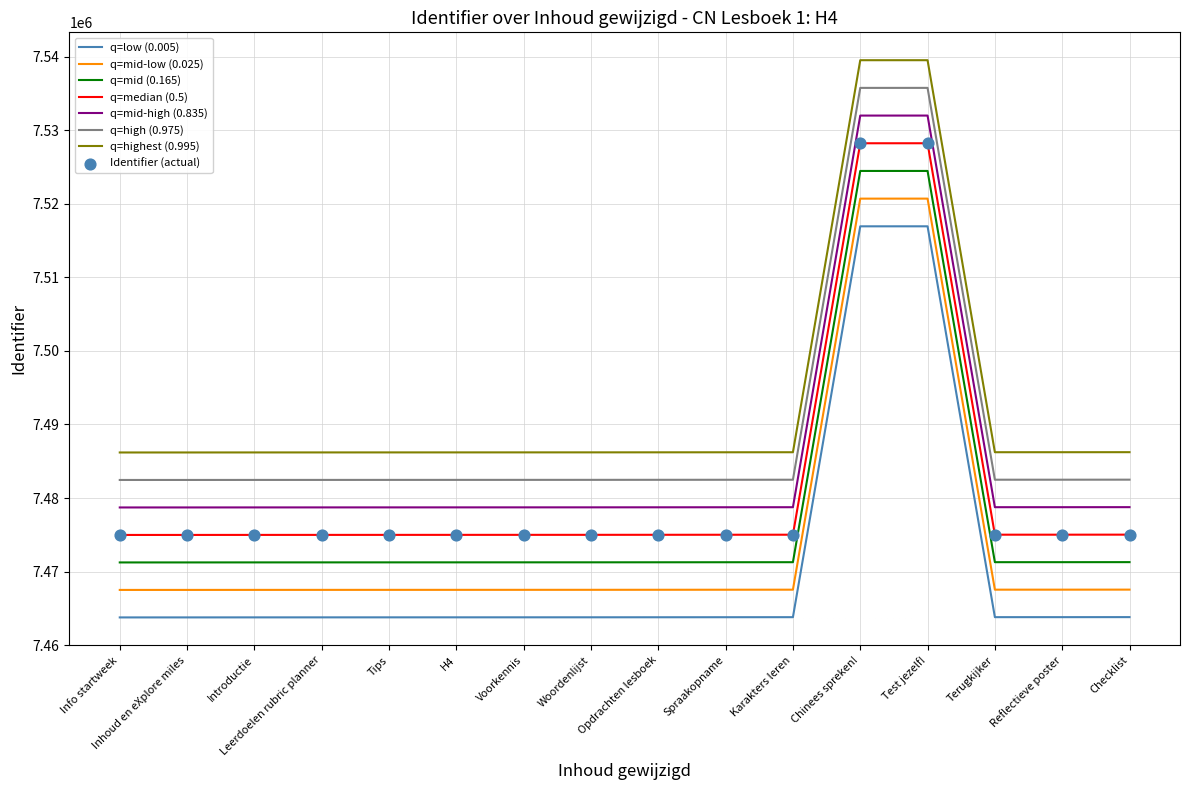

What is the difference between the highest and lowest values at Karakters leren?

22425.0